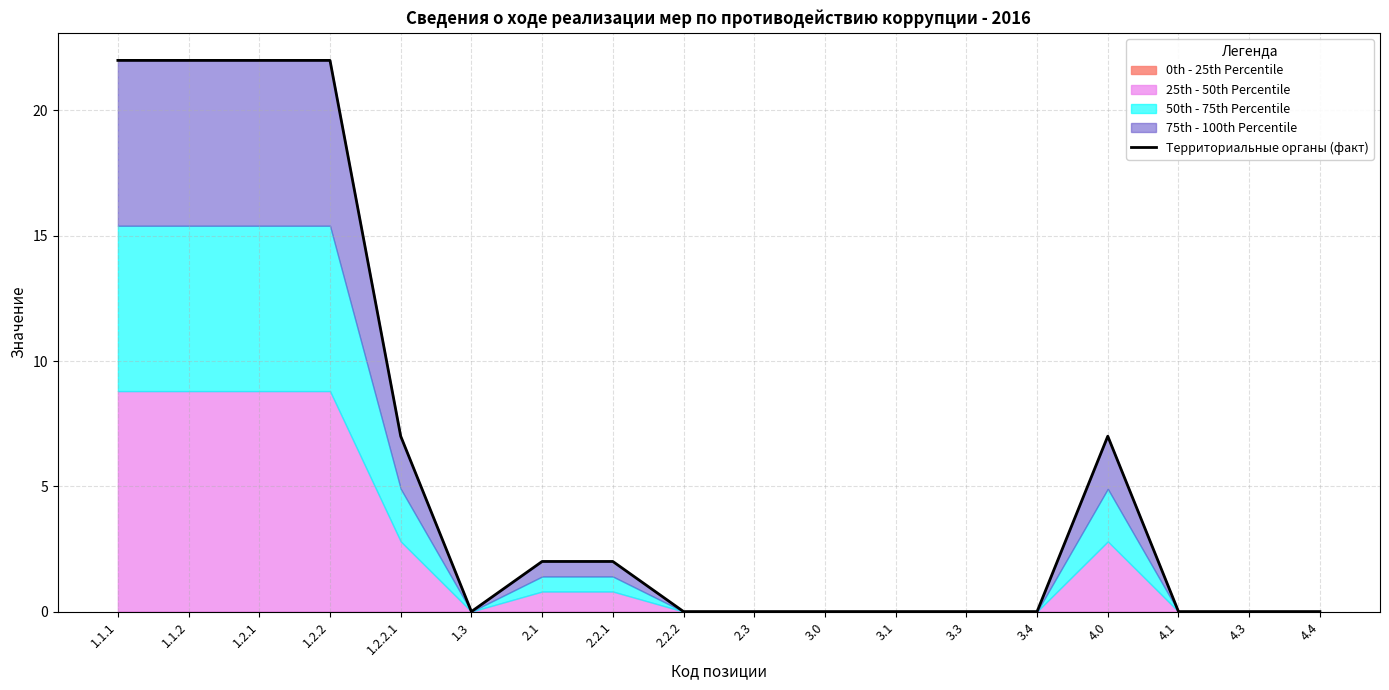

What is the label of the 4th point from the left?

1.2.2